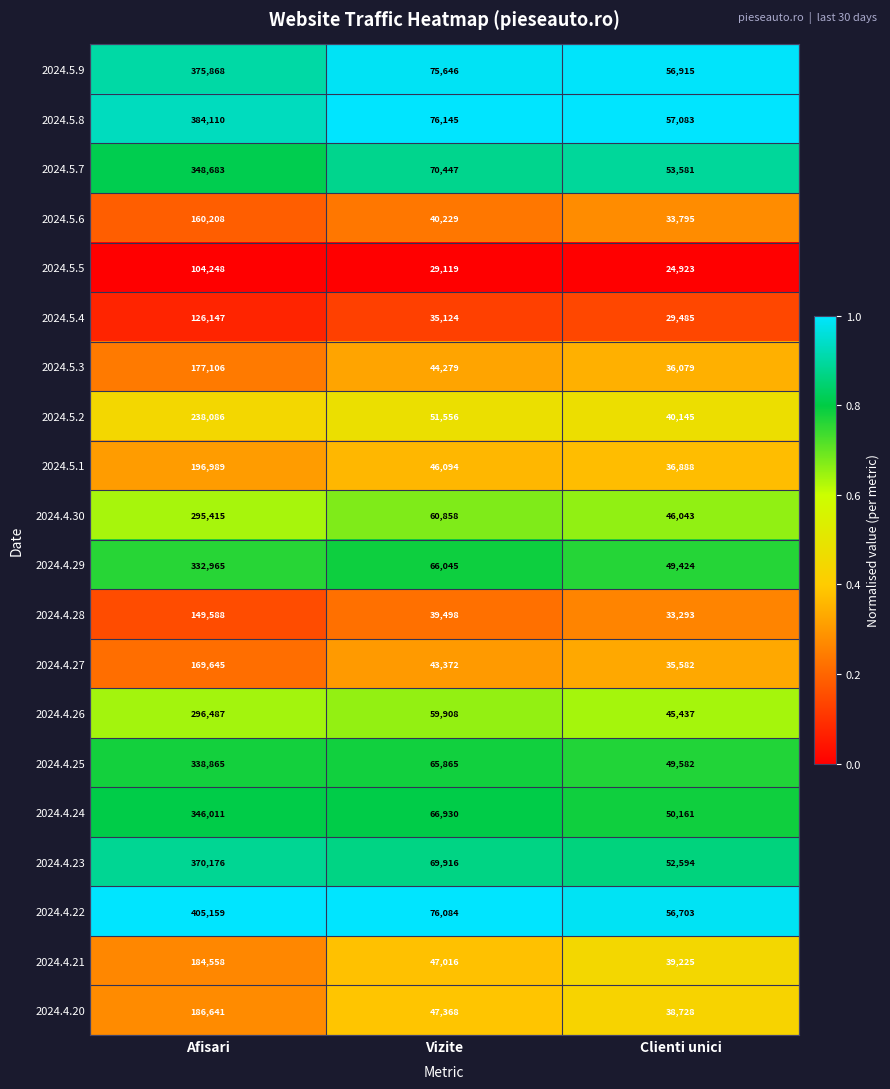

What is the difference between the 2024.4.25 values at Vizite and Clienti unici?

16283